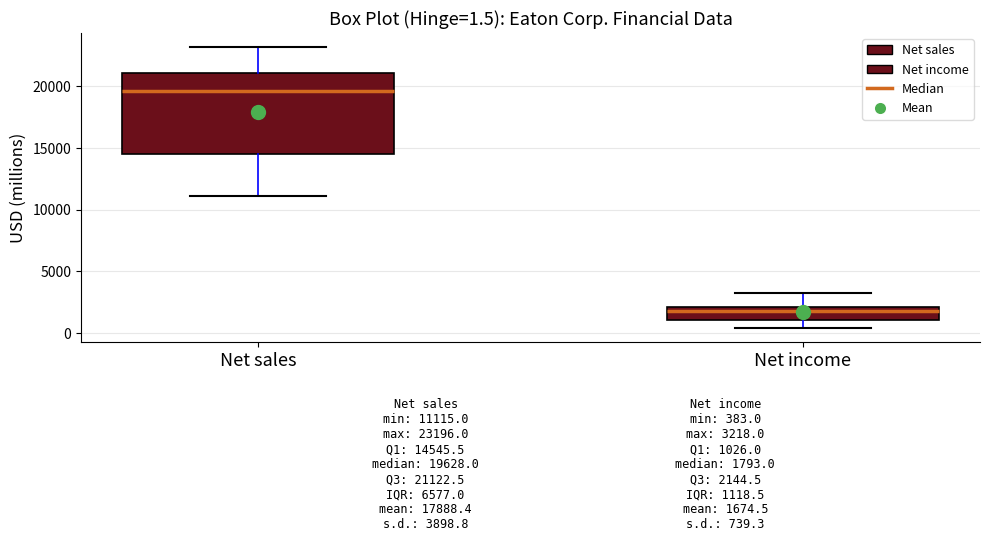

Comparing the boxes themselves (not the whiskers), which one is the tallest?

Net sales